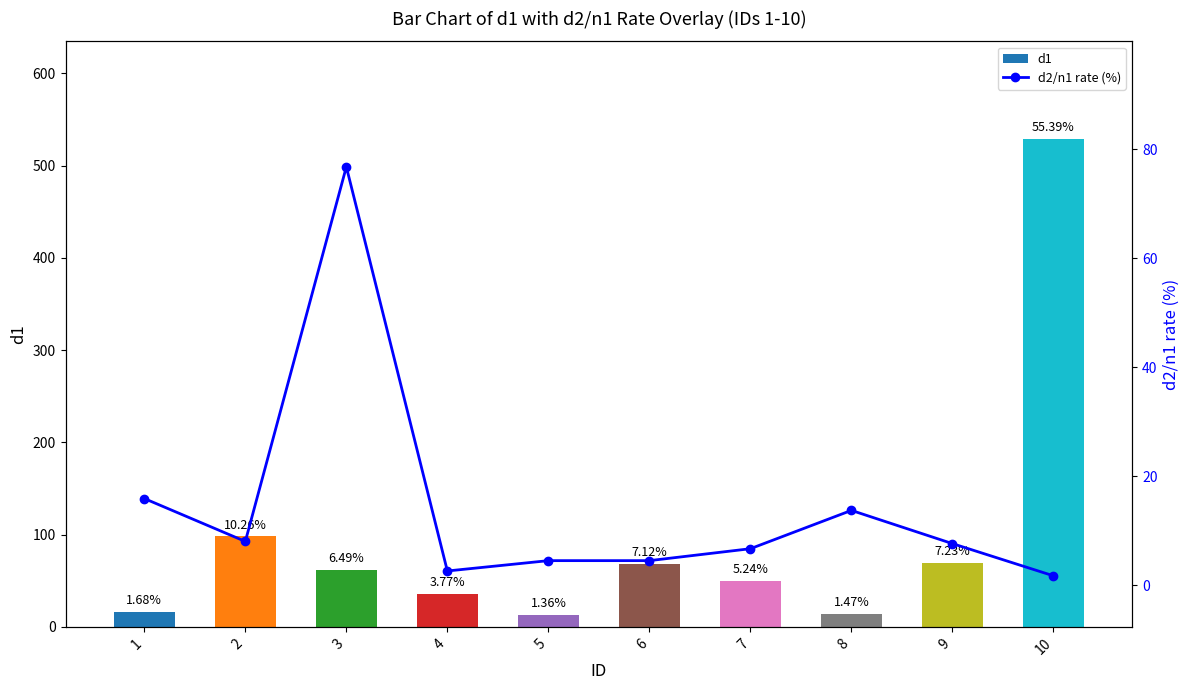

Reading left to right, extract all data points from this chart.

d1: 16.0	98.0	62.0	36.0	13.0	68.0	50.0	14.0	69.0	529.0
d2/n1 rate (%): 15.9	8.0	76.7	2.6	4.5	4.5	6.7	13.7	7.6	1.7